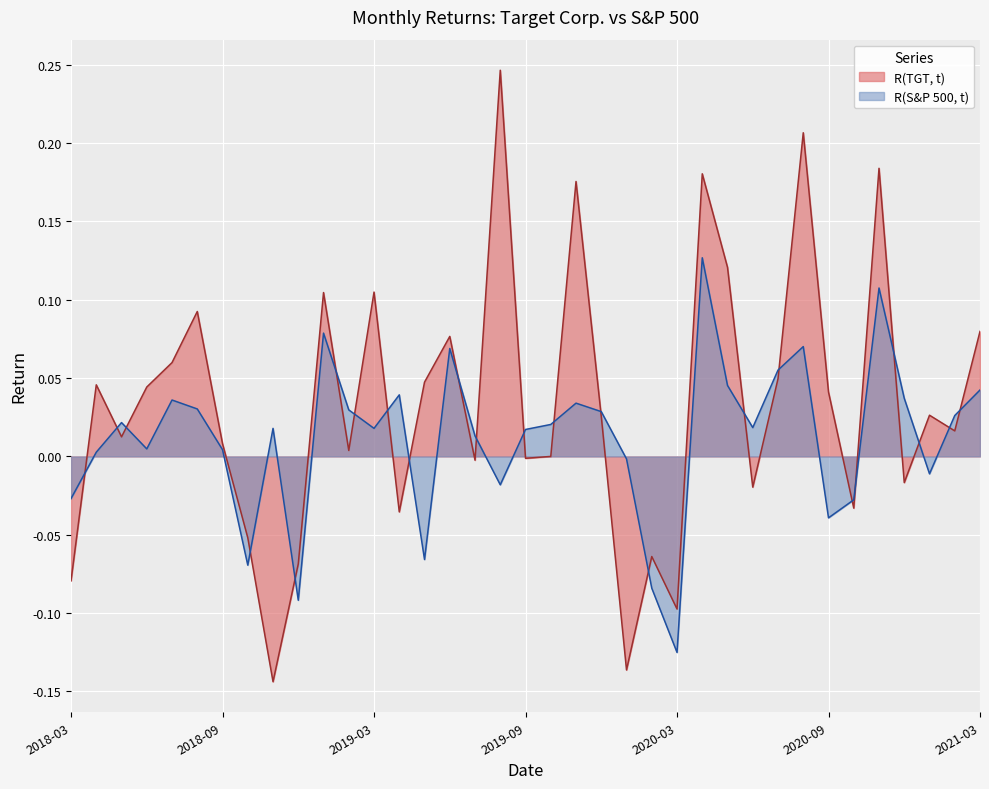

Which category has the highest value in the R(S&P 500, t) series?

2020-04